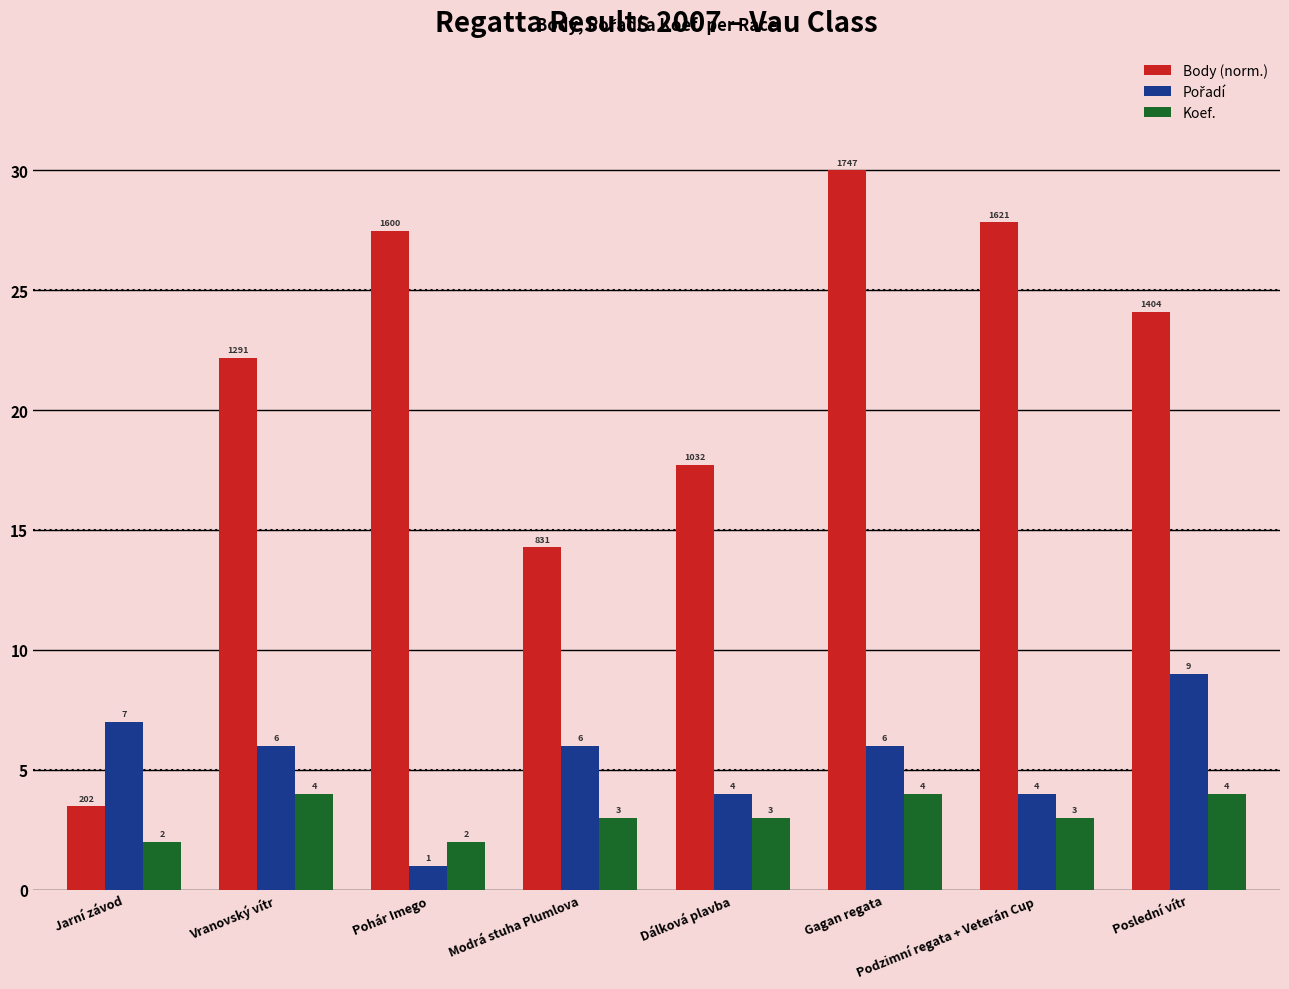

What position from the left is Modrá stuha Plumlova?

4